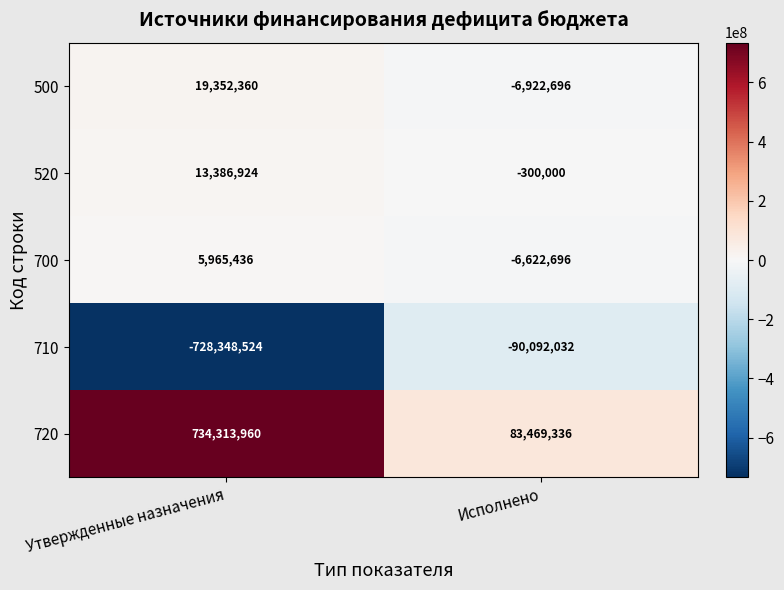

How many series are shown in this chart?

5